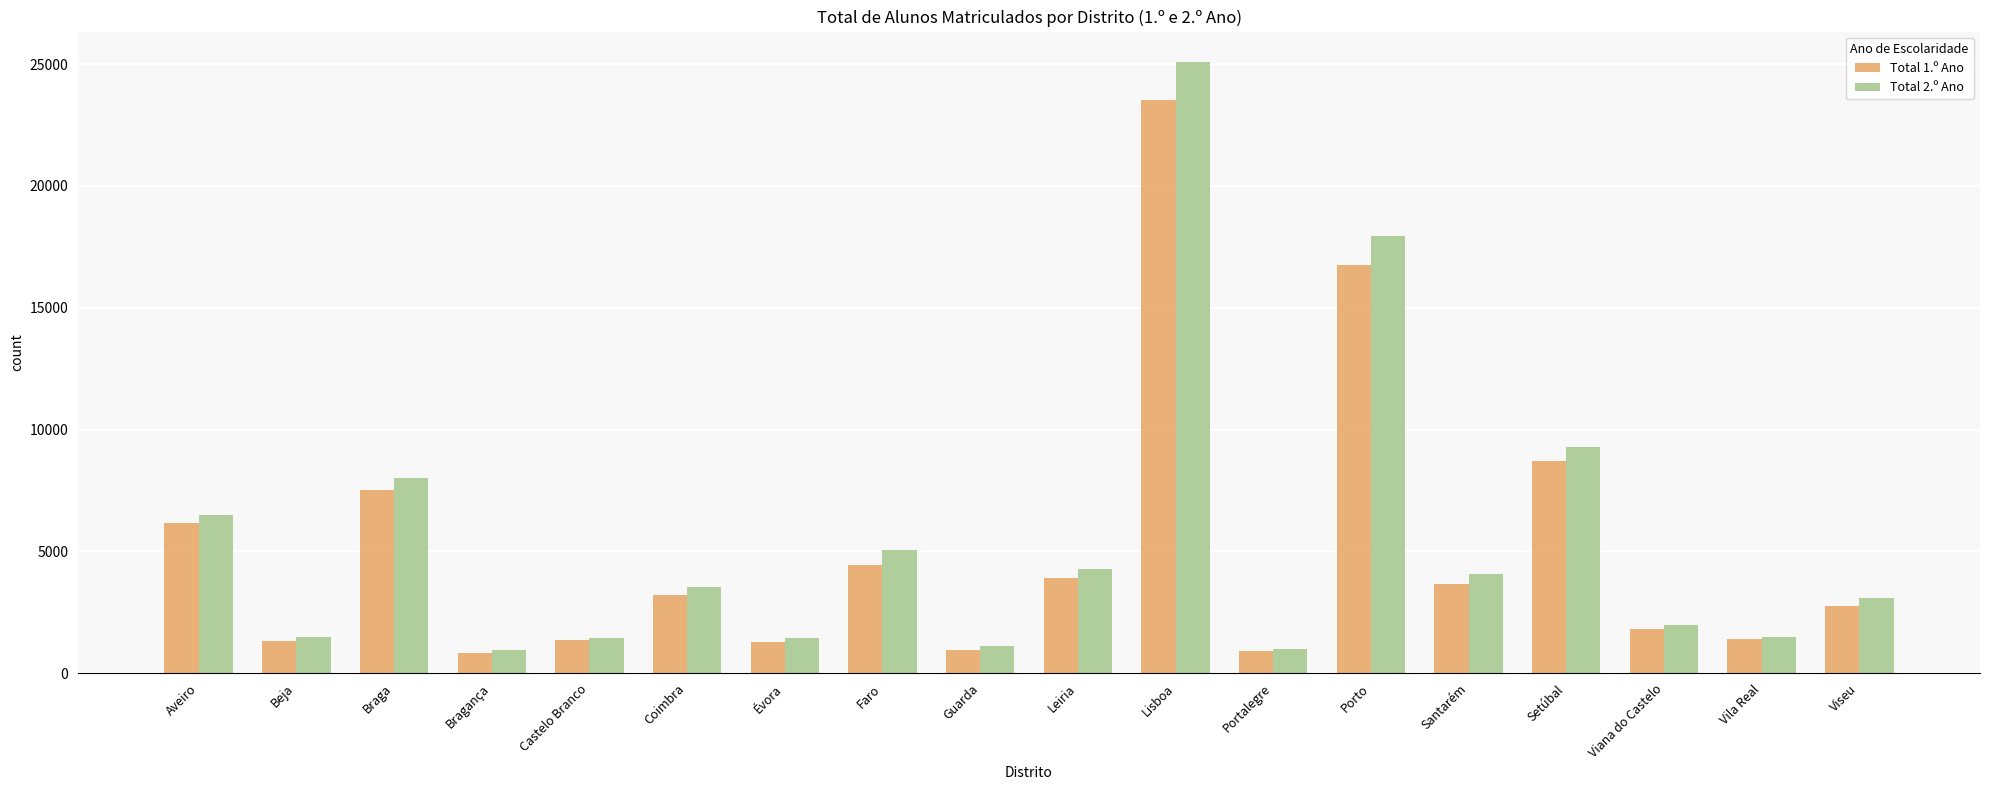

Rank the series at Aveiro from lowest to highest value.

Total 1.º Ano, Total 2.º Ano